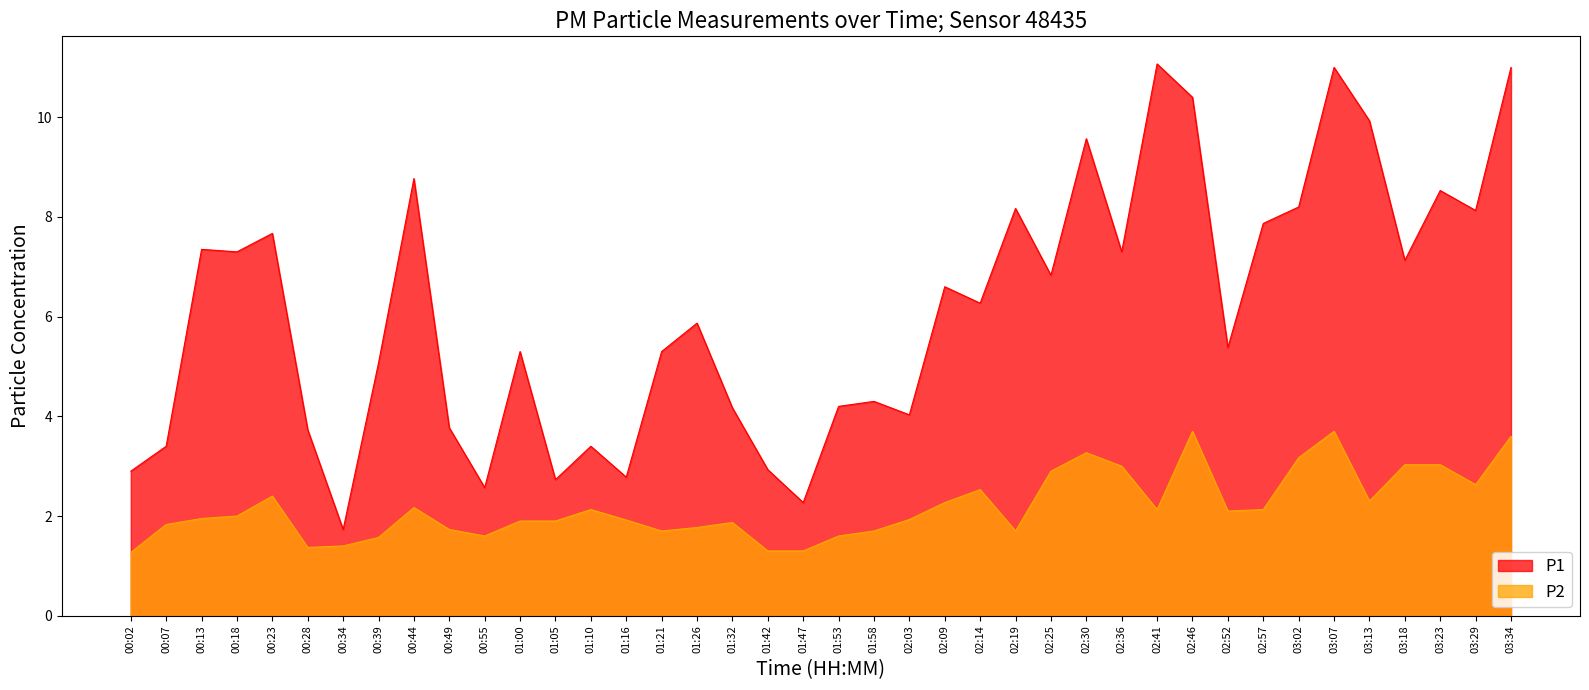

Which category has the lowest value across all series?

00:02